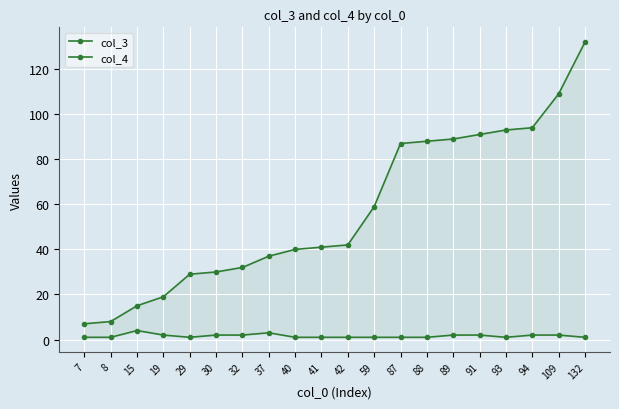

True or false: col_4 and col_3 intersect in this chart.

False